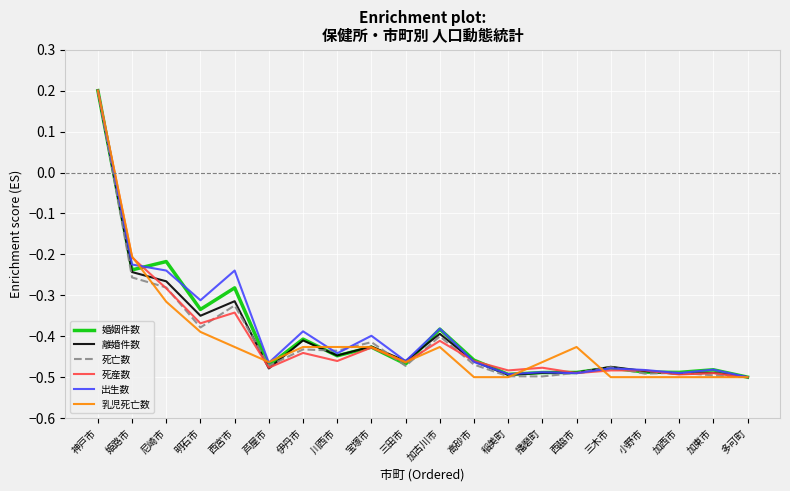

What is the sum of the 死亡数 values at 姫路市 and 三田市?

-0.7